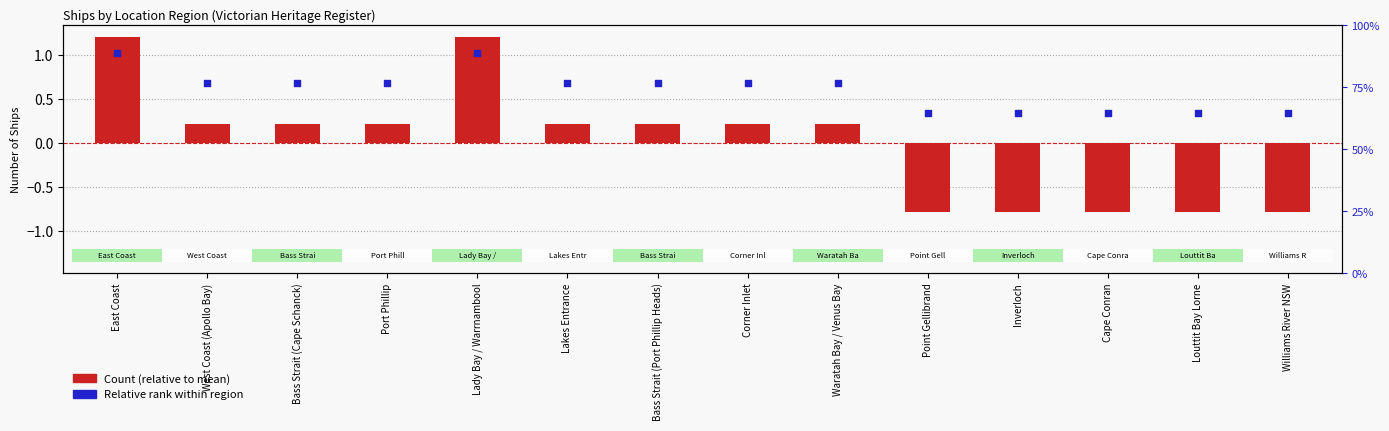

Is the value of Relative rank within region at Cape Conran greater than the value of Count (relative) at Bass Strait (Cape Schanck)?

Yes